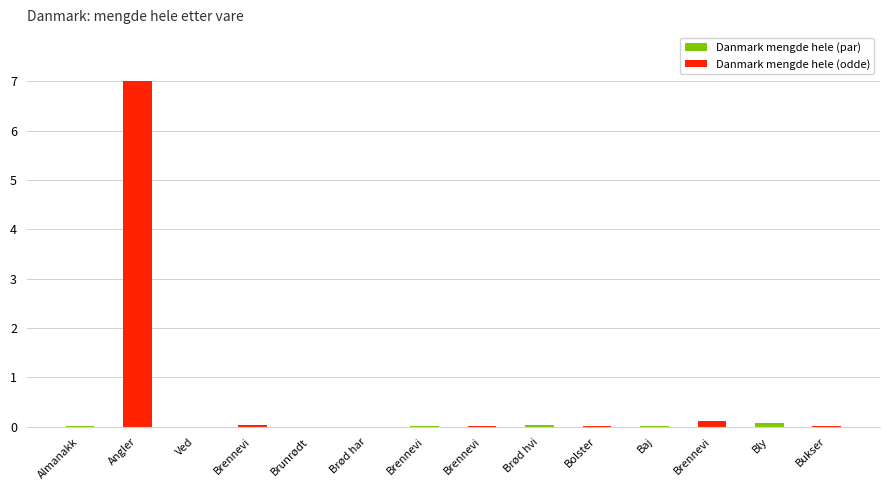

How many categories are shown in the chart?

14